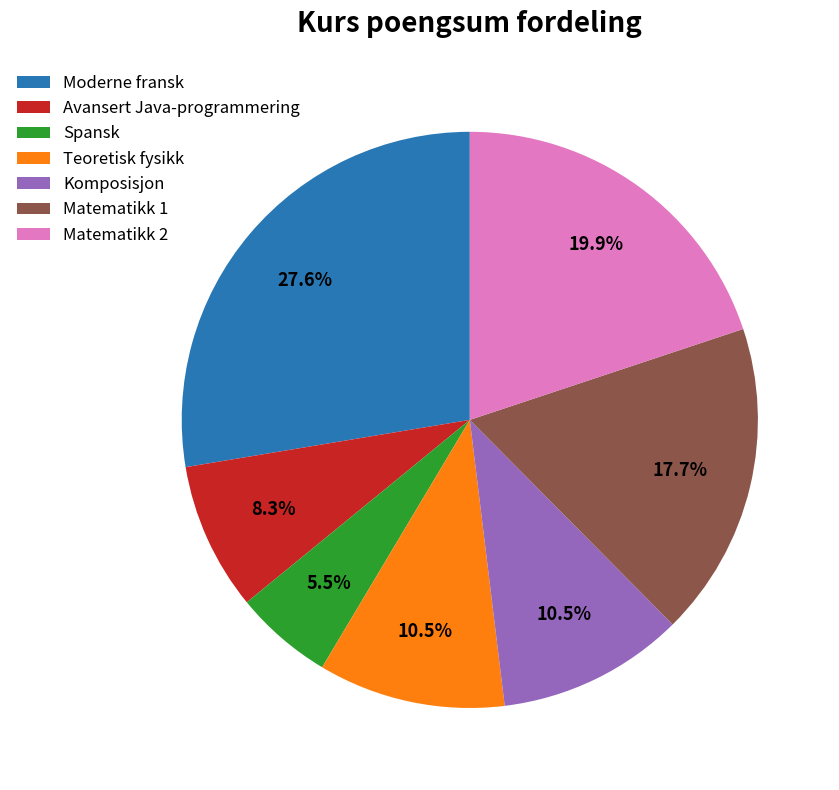

To the nearest percent, what portion does Avansert Java-programmering represent?

8%